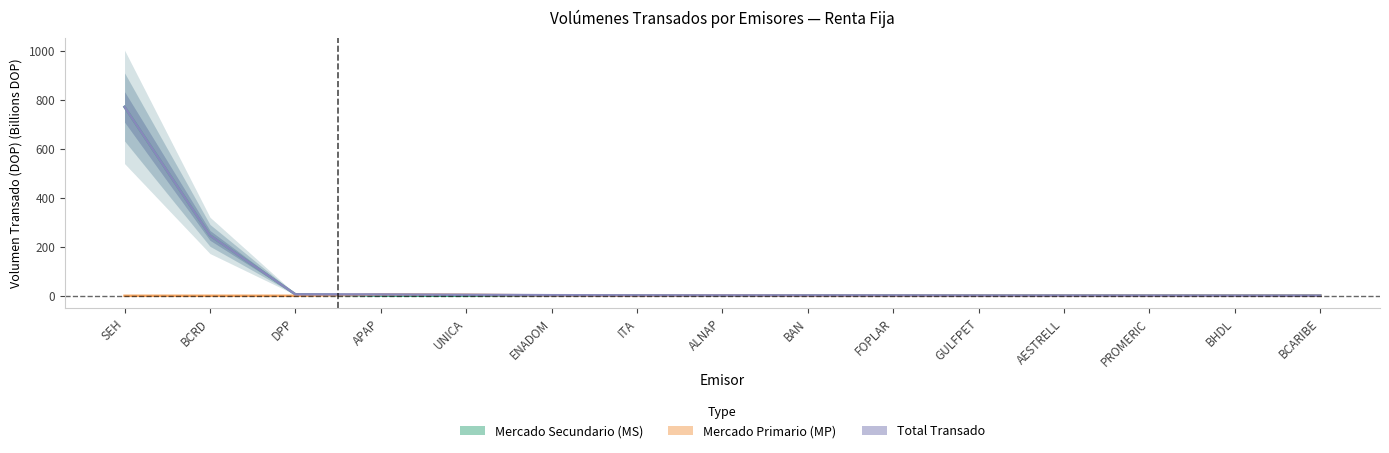

Count the number of data series in this chart.

3